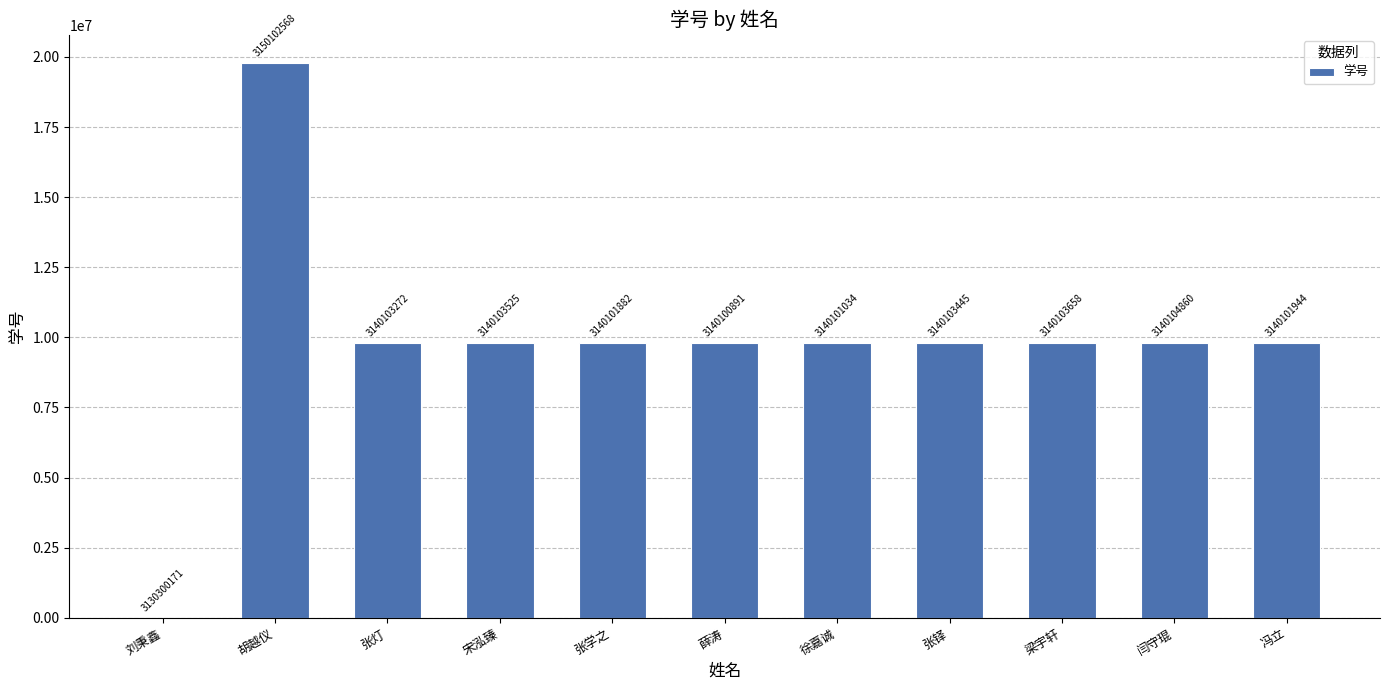

What is the sum of all values?

108025369